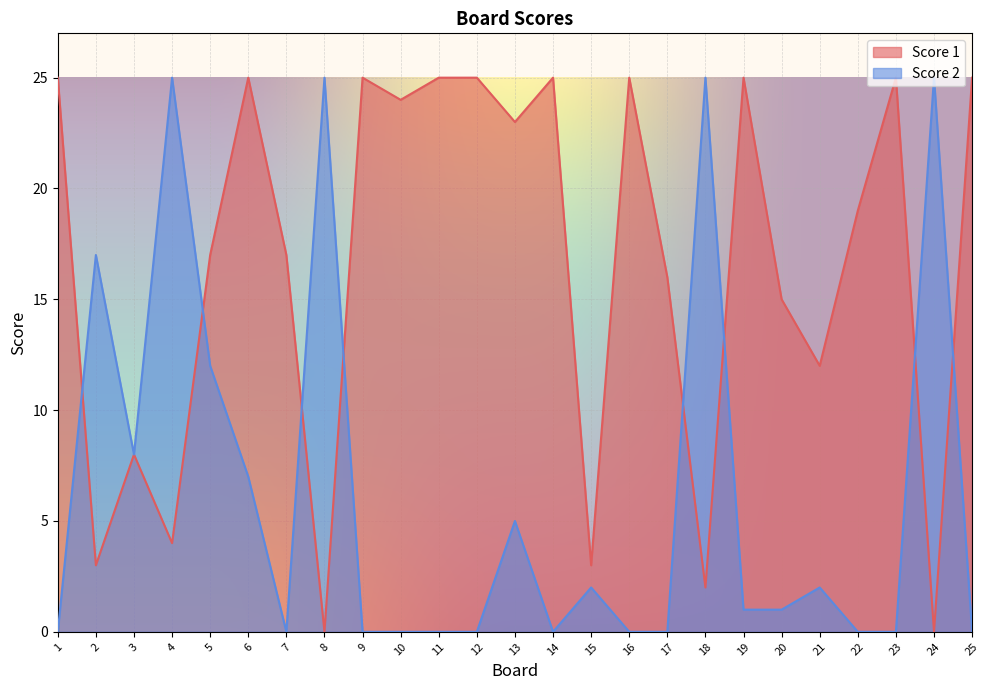

List the labels in order of Score 1 value, largest first.

1, 6, 9, 11, 12, 14, 16, 19, 23, 25, 10, 13, 22, 5, 7, 17, 20, 21, 3, 4, 2, 15, 18, 8, 24